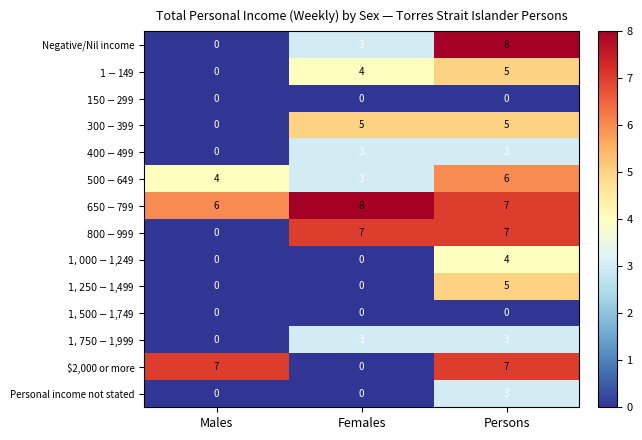

How many distinct data groups are displayed?

14